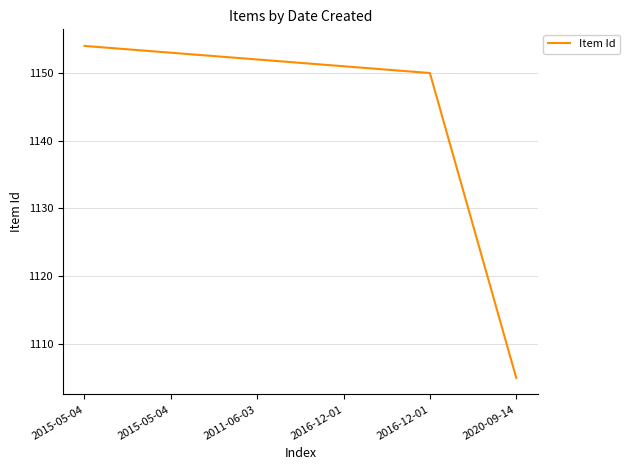

The value at 2016-12-01 is 1834. True or false?

False